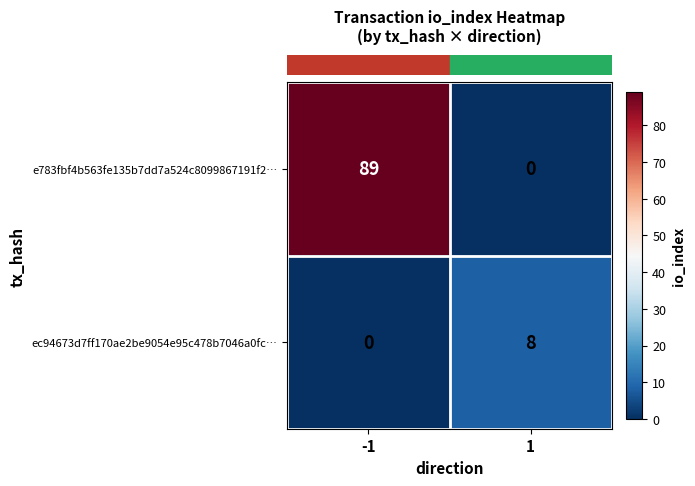

What is the greatest value displayed?

89